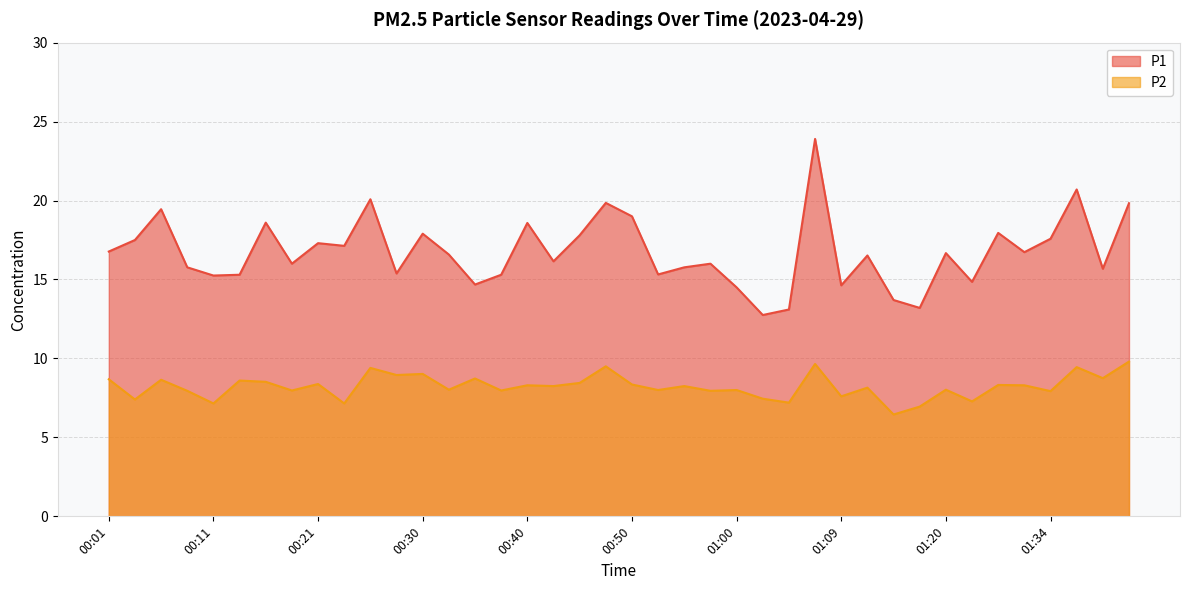

Where does the P1 series first go above 16?

00:01